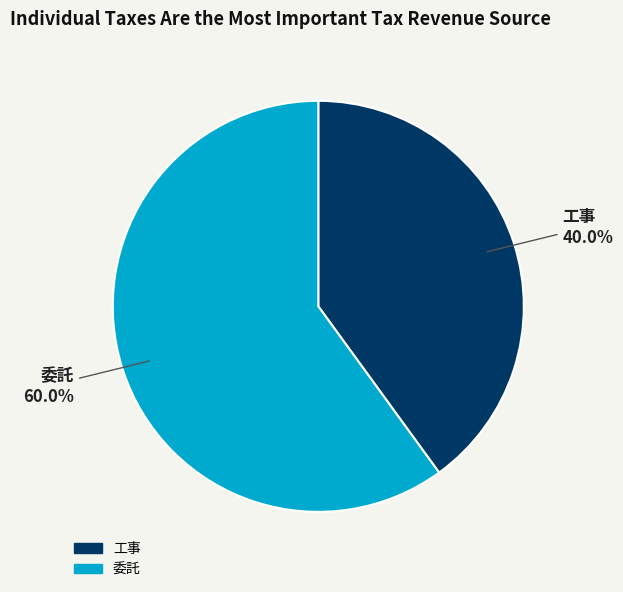

Between 工事 and 委託, which is larger?

委託